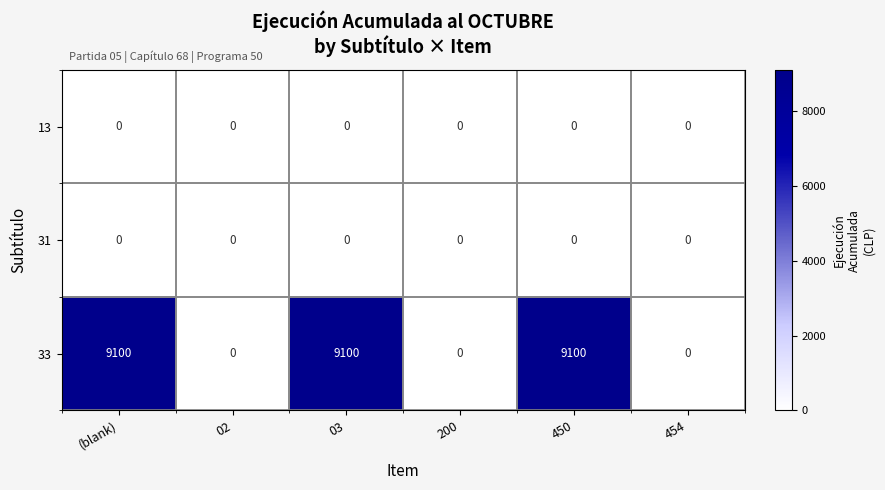

Count the 33 values in the range 0 to 9100.

6